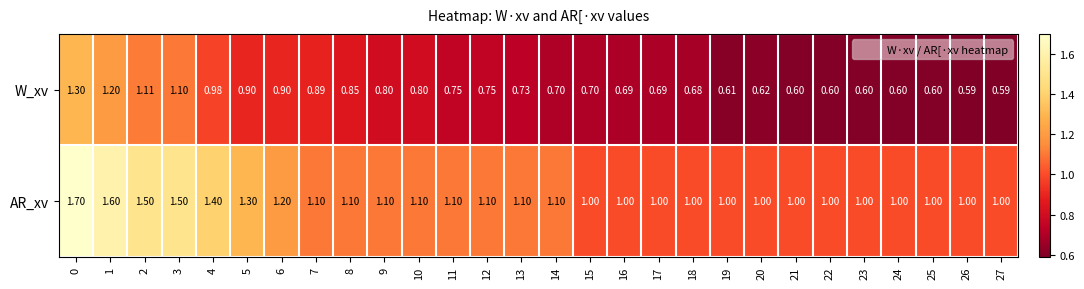

Which series changed the most between 13 and 22?

W_xv